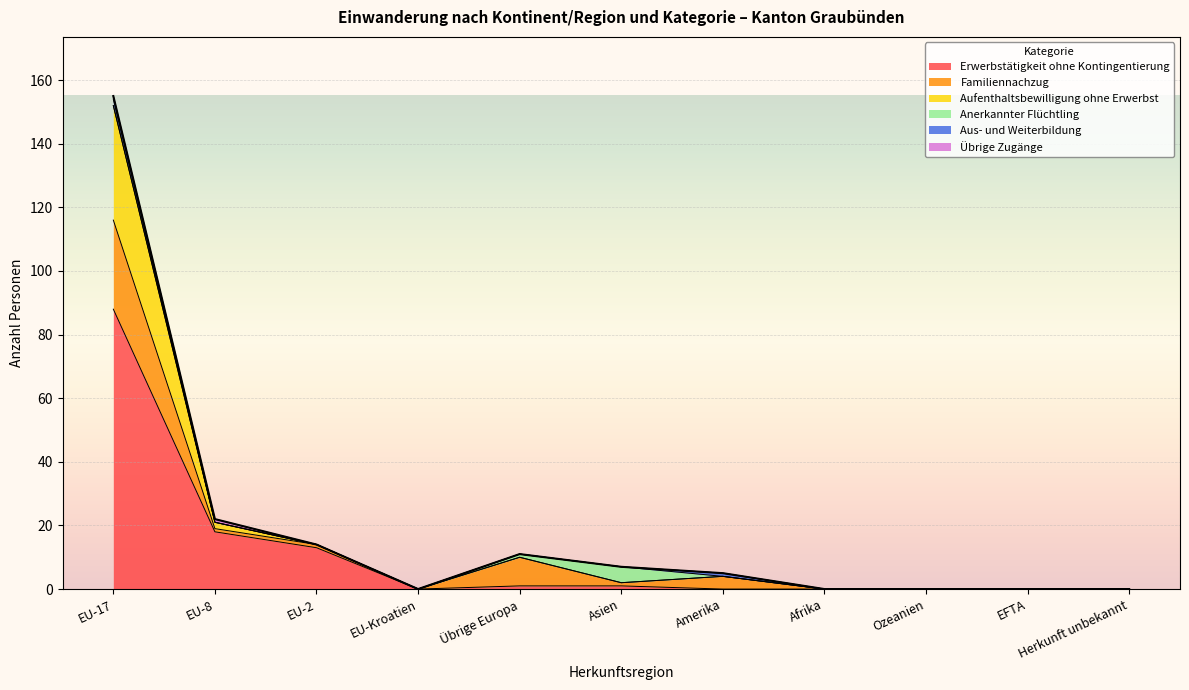

At how many categories does at least one series exceed 65?

1